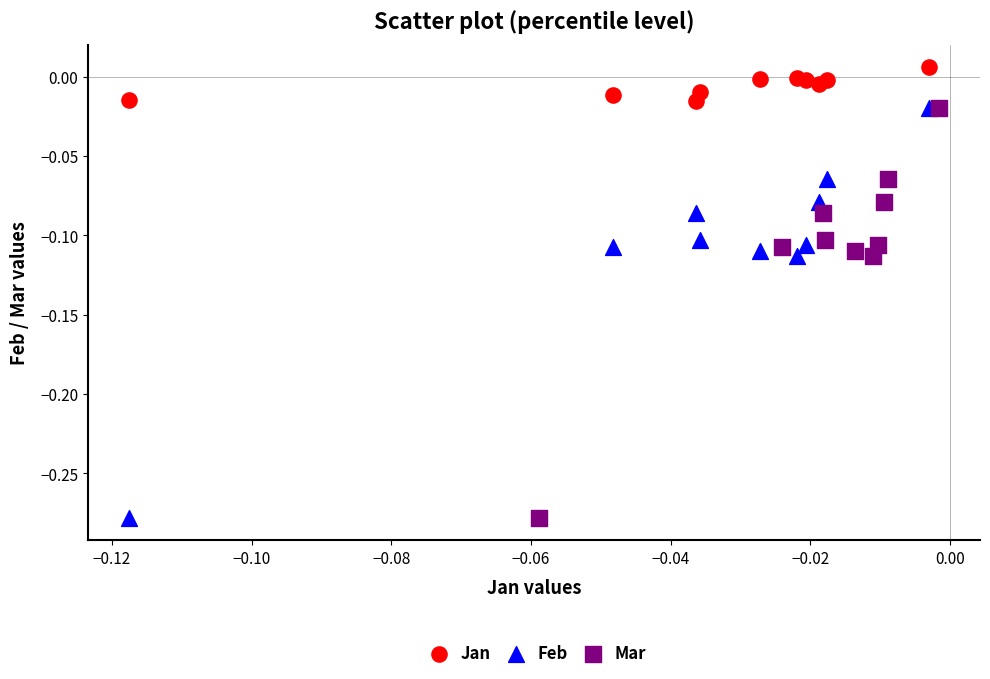

What are all the series names shown in the legend?

Jan, Feb, Mar